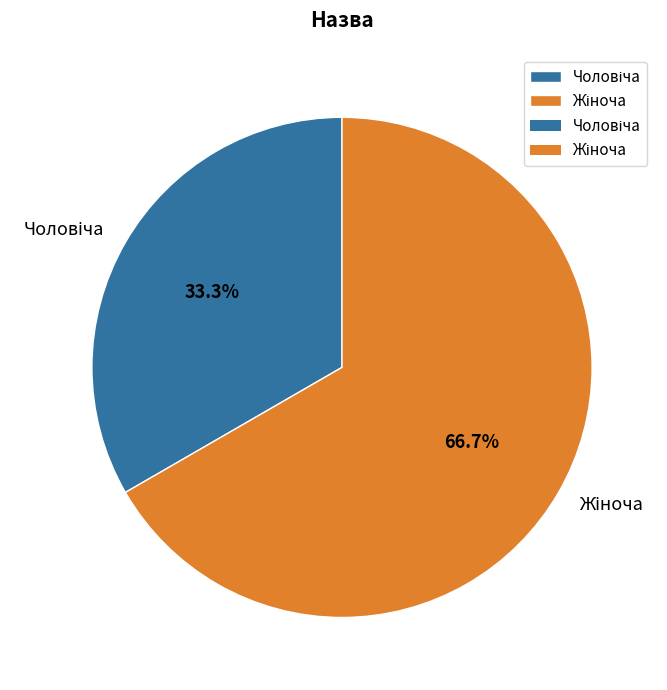

Does any single category account for the majority?

Yes